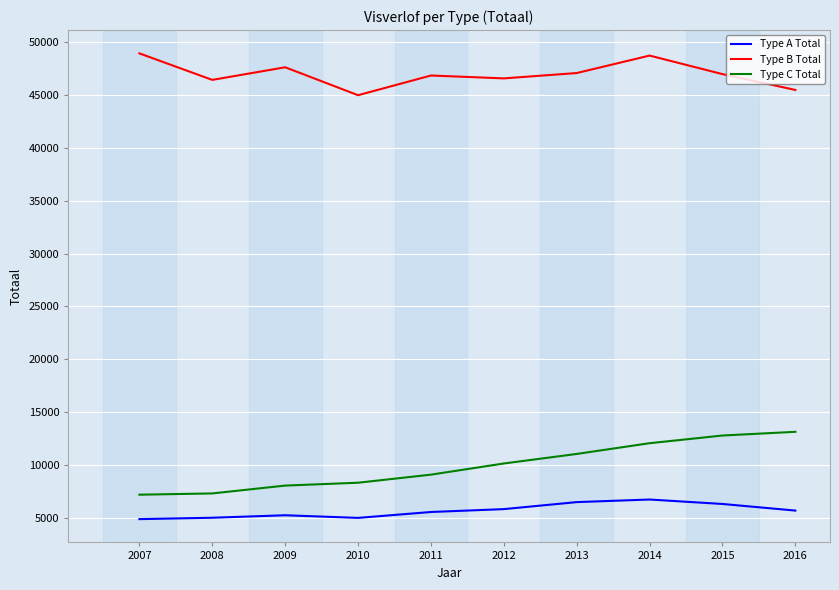

At 2008, list the series in order from smallest to largest.

Type A Total, Type C Total, Type B Total